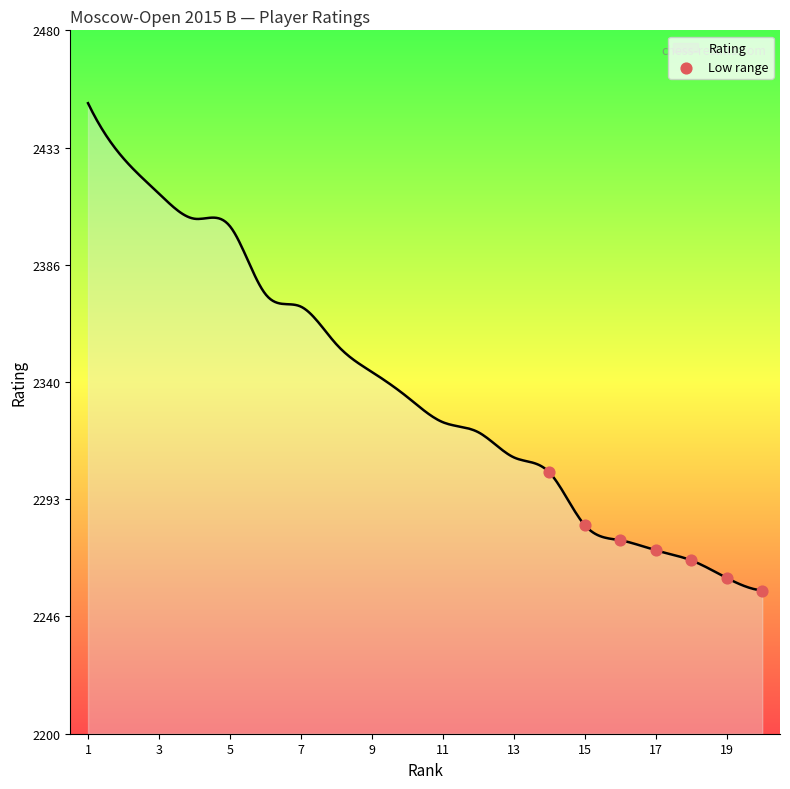

What is the maximum value for Rating?

2451.0